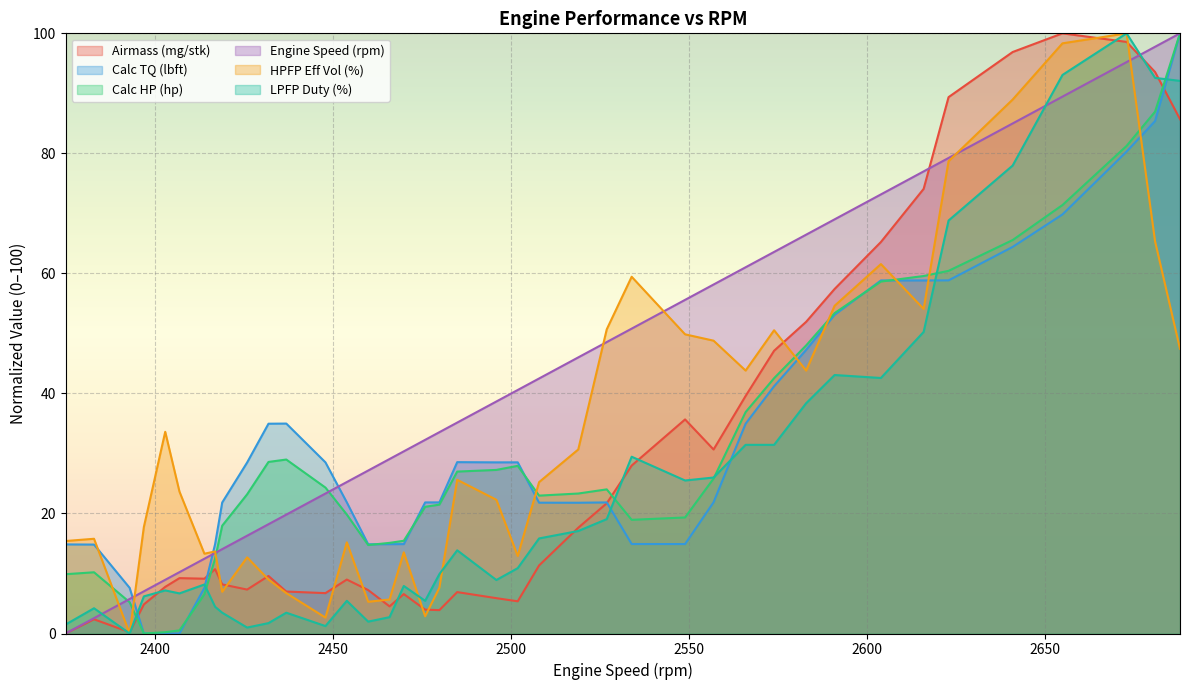

At which label is LPFP Duty (%) closest to 50?

2616